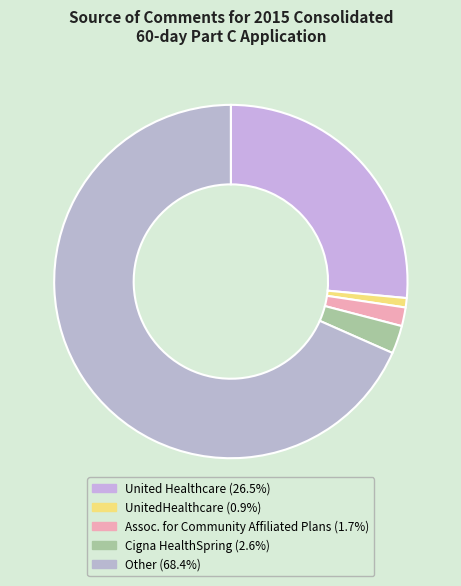

Is there any slice that represents more than half of the pie?

Yes